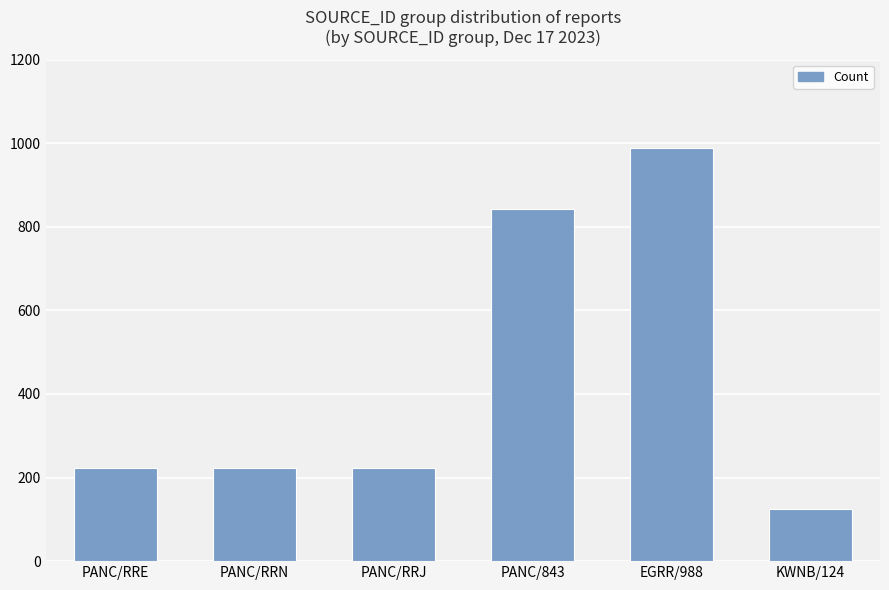

How many bars are there in total?

6